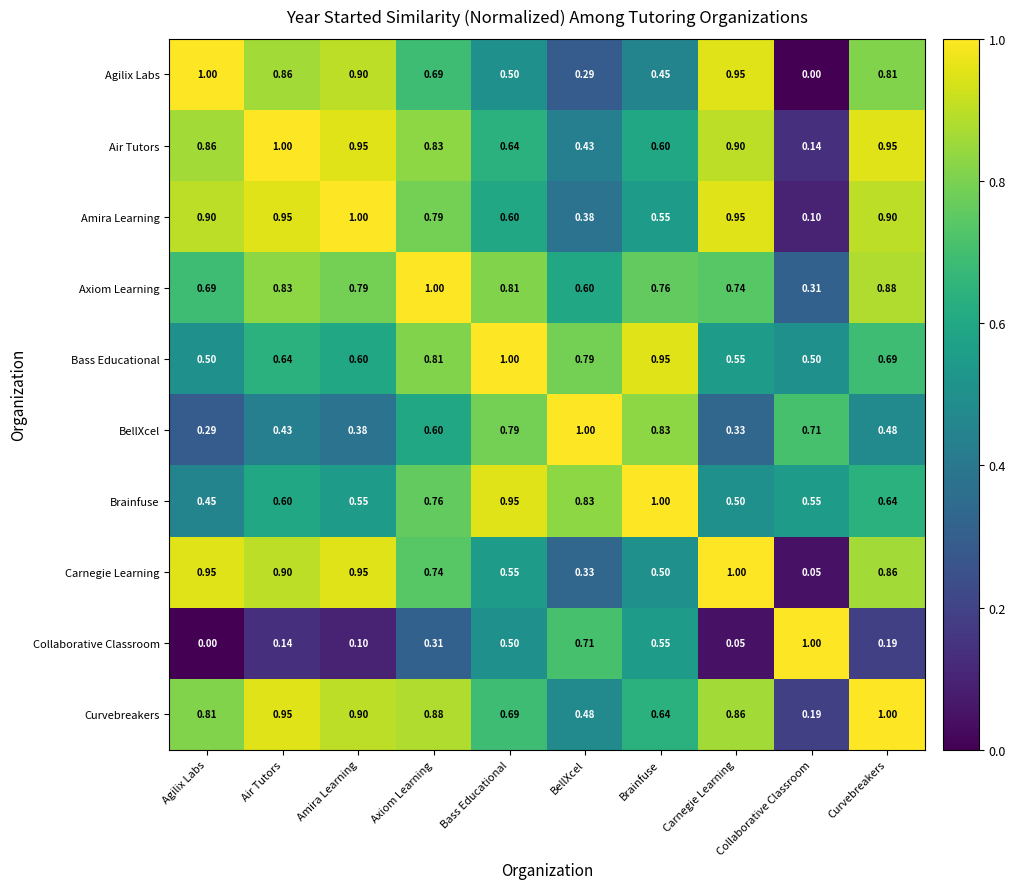

Which category has the highest value in the Air Tutors series?

Air Tutors